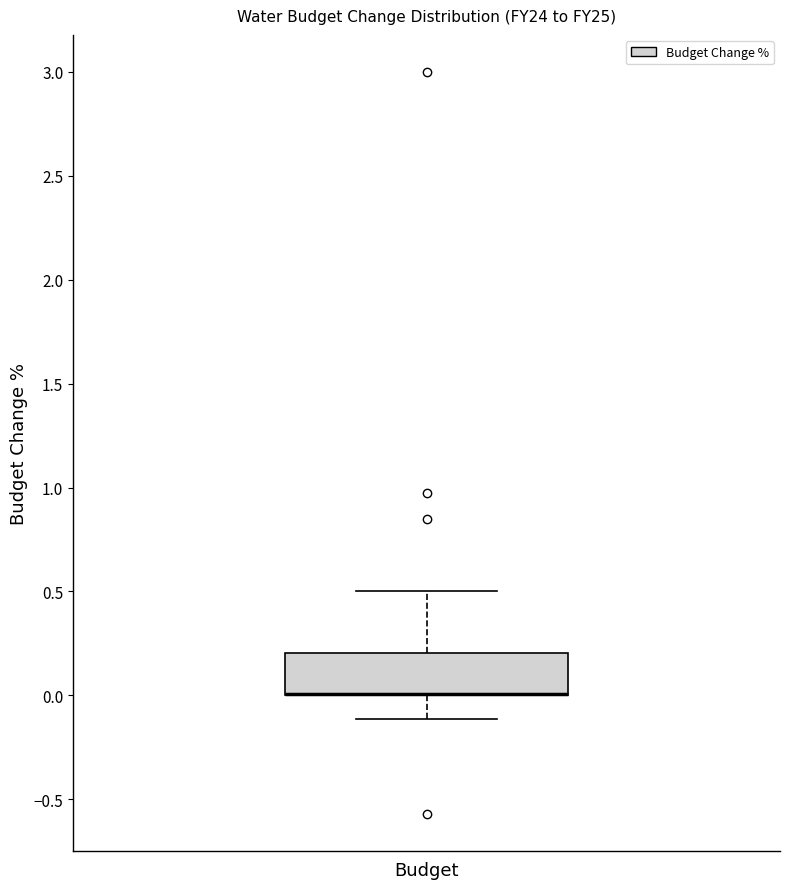

Transcribe this box plot: give where the median line is, the range the box spans, and where the two whiskers end, as read against the y-axis. The values are not printed on the chart, so give them approximately, as read against the axis.

median 0.0 (drawn on the box's lower edge), box 0.0 to 0.2, whiskers -0.1 to 0.5